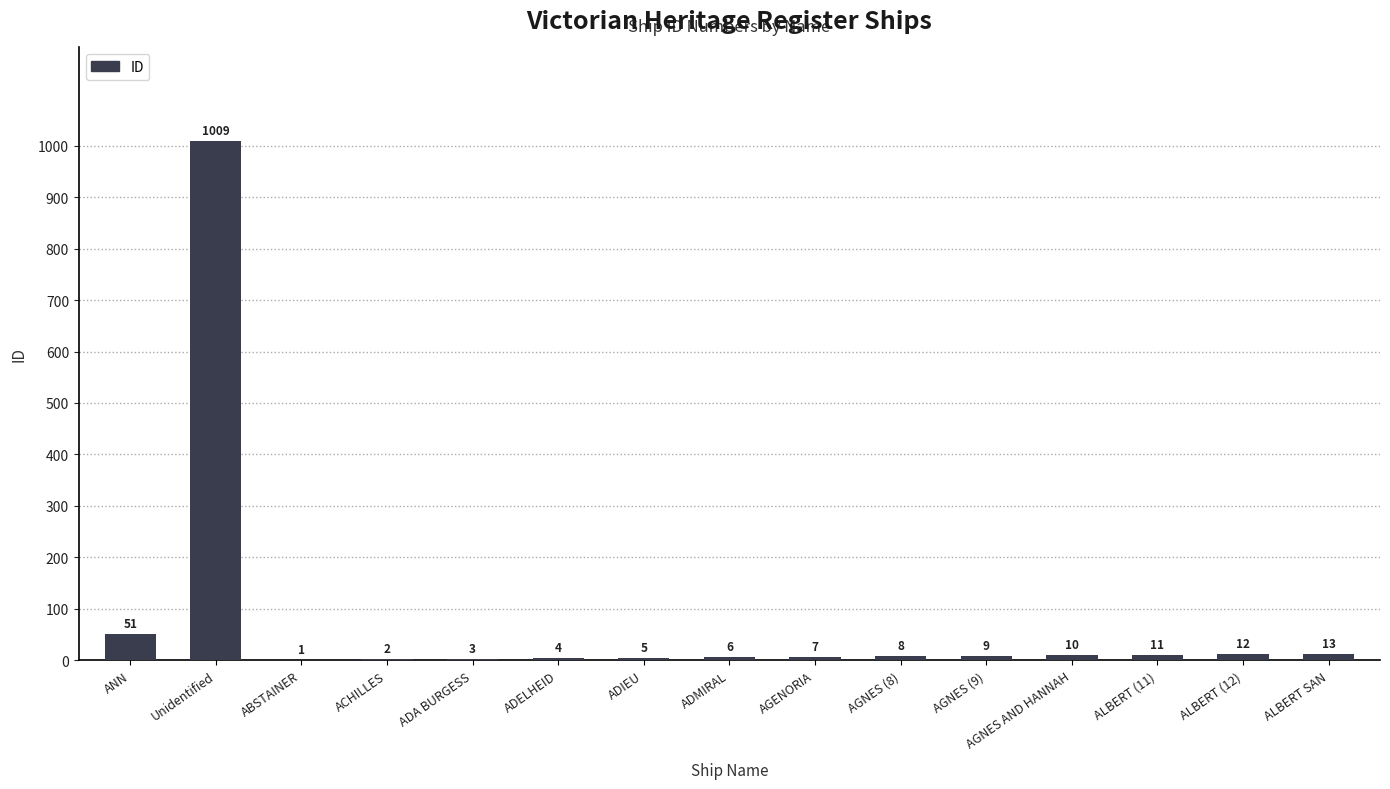

The chart shows a value of 4 at ADELHEID. True or false?

True